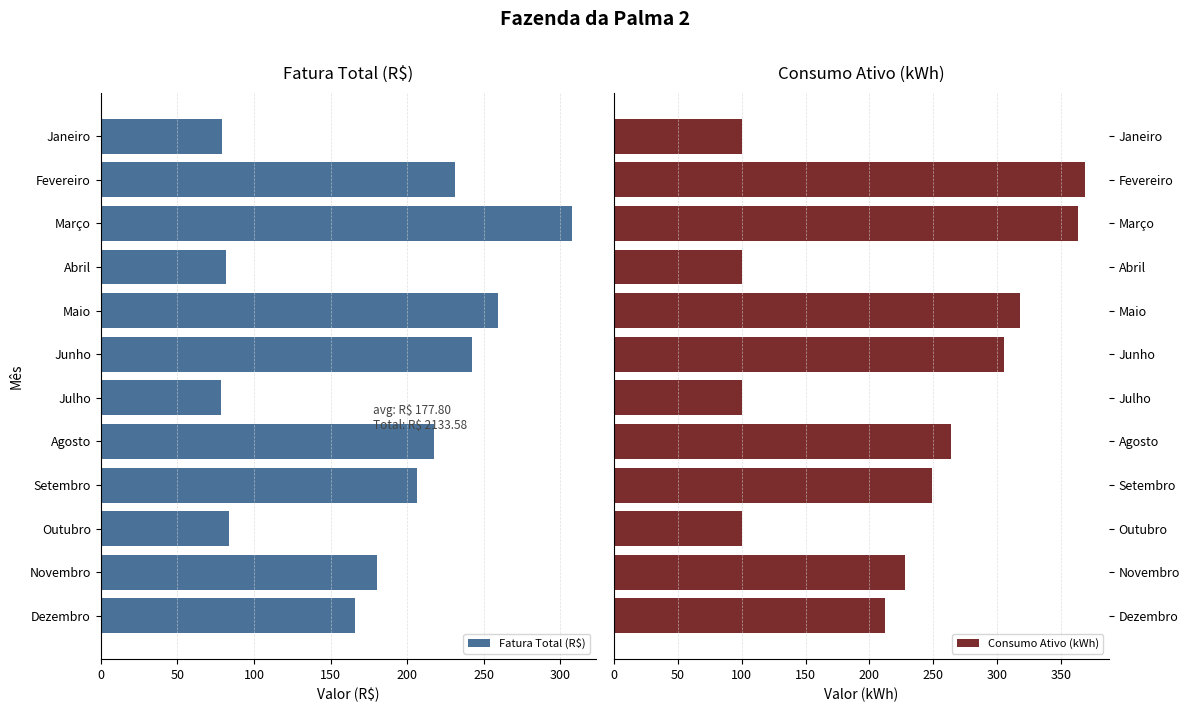

What is the difference between the second highest and minimum values in the Fatura Total (R$) series?

180.4